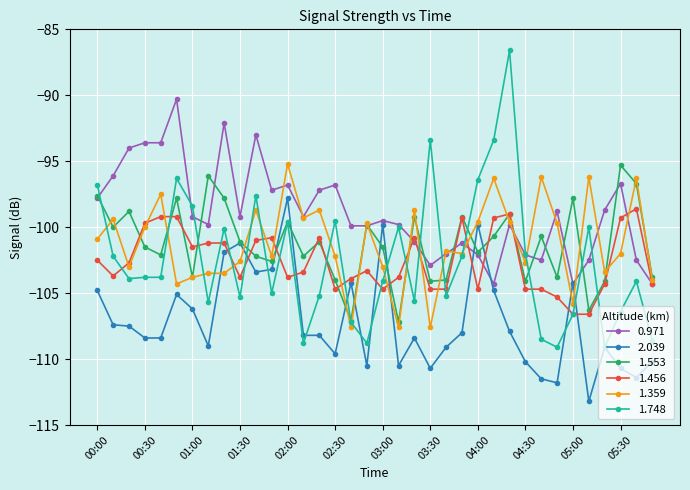

True or false: 1.748 has more than 1 points higher than both neighbors.

True